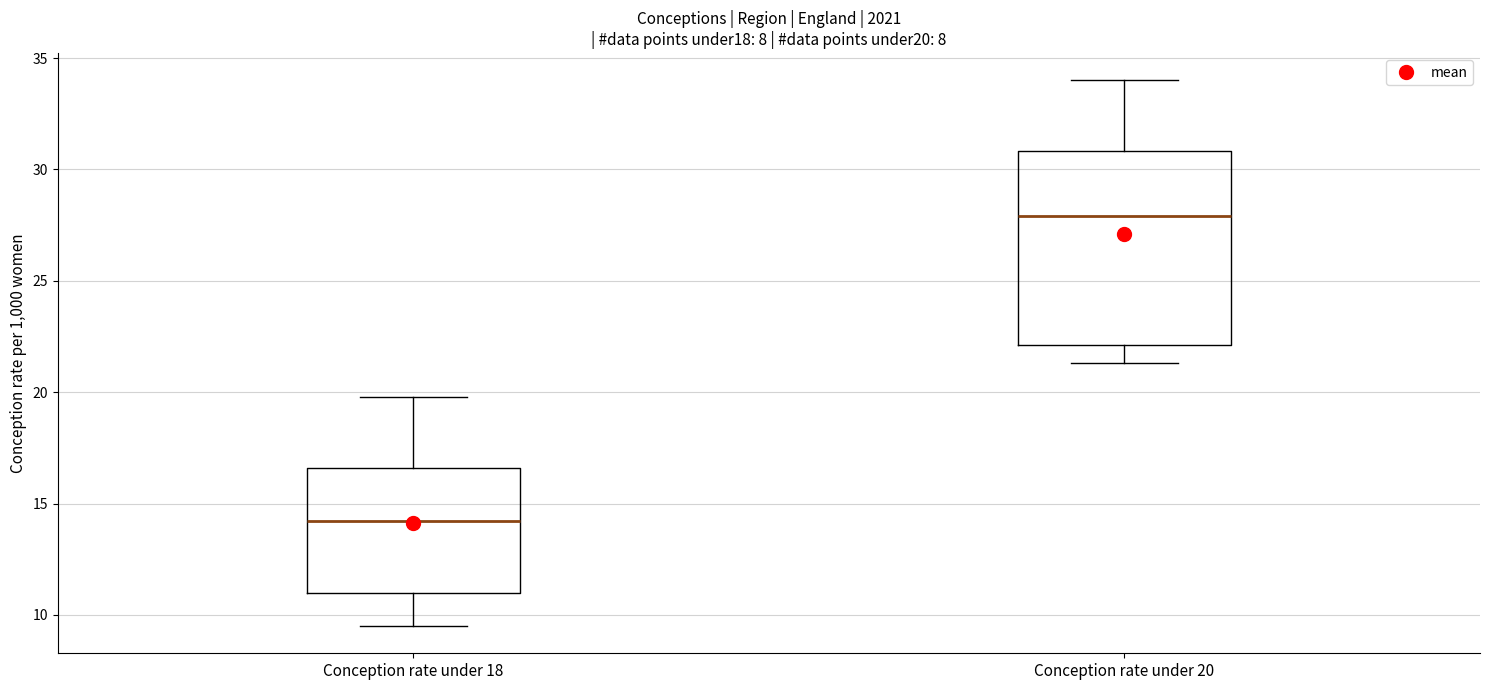

Reading left to right, transcribe this box plot: for each box, give where its median line is, the range the box spans, and where its two whiskers end, as read against the y-axis. The values are not printed on the chart, so give them approximately, as read against the axis.

Conception rate under 18: median 14.0, box 11.0 to 16.5, whiskers 9.5 to 20.0
Conception rate under 20: median 28.0, box 22.0 to 31.0, whiskers 21.5 to 34.0